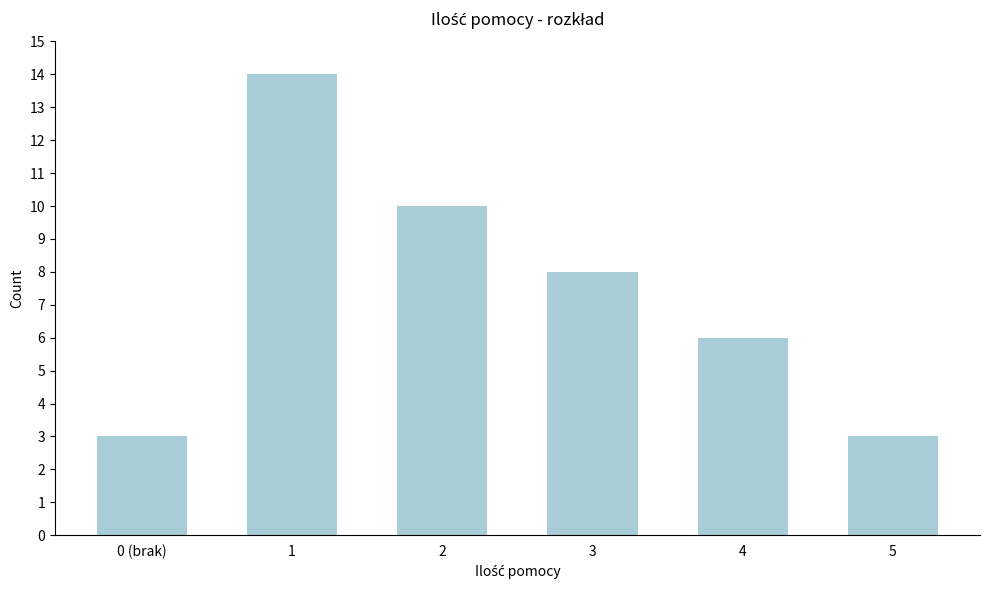

Reading left to right, transcribe all the data shown in this chart.

0 (brak)=3	1=14	2=10	3=8	4=6	5=3